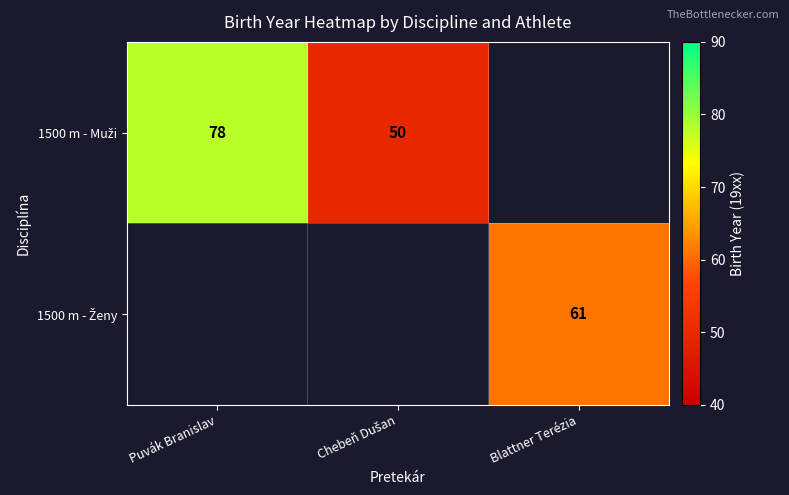

Between Blattner Terézia and Puvák Branislav, which is larger?

Puvák Branislav